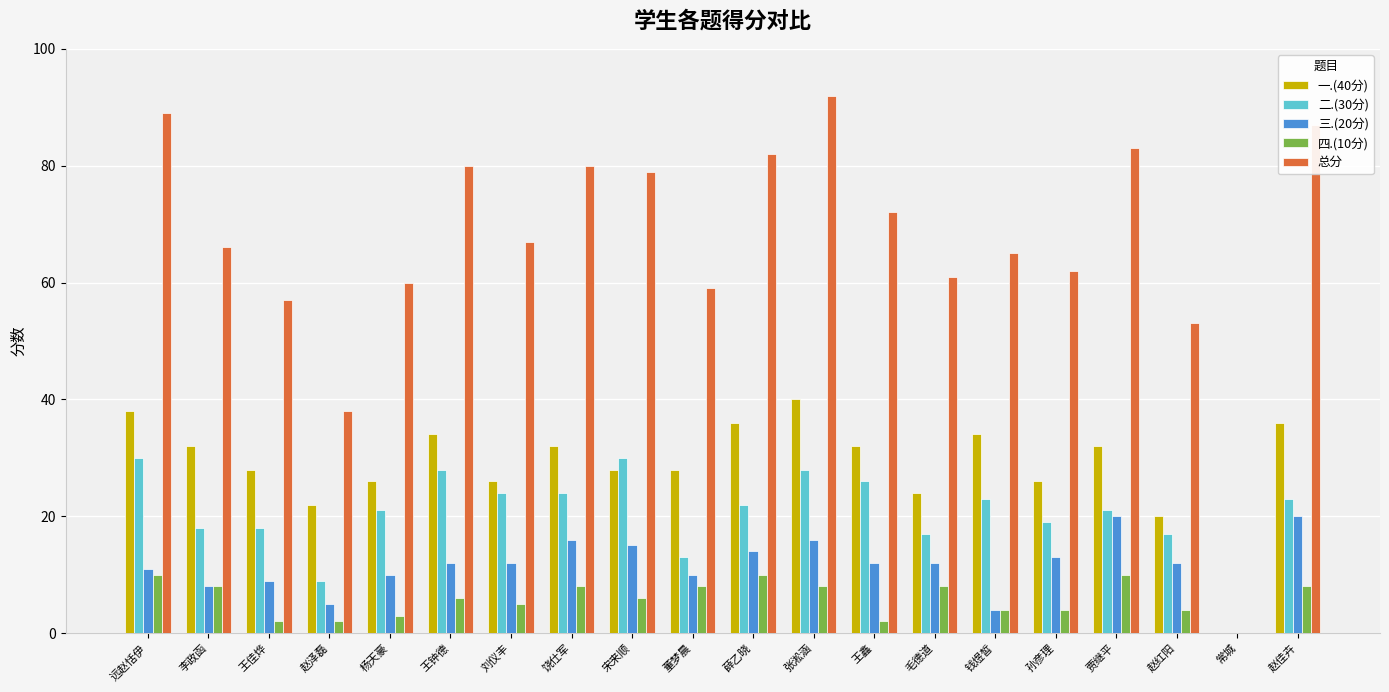

Reading left to right, list all the values displayed in this chart.

一.(40分): 远赵恬伊=38	李政函=32	王佳烨=28	赵泽磊=22	杨天豪=26	王钟德=34	刘仪丰=26	饶仕军=32	宋来顺=28	董梦晨=28	薛乙晓=36	张淞涵=40	王鑫=32	毛德道=24	钱煜皙=34	孙彦理=26	贾继平=32	赵红阳=20	常城=0	赵佳卉=36
二.(30分): 远赵恬伊=30	李政函=18	王佳烨=18	赵泽磊=9	杨天豪=21	王钟德=28	刘仪丰=24	饶仕军=24	宋来顺=30	董梦晨=13	薛乙晓=22	张淞涵=28	王鑫=26	毛德道=17	钱煜皙=23	孙彦理=19	贾继平=21	赵红阳=17	常城=0	赵佳卉=23
三.(20分): 远赵恬伊=11	李政函=8	王佳烨=9	赵泽磊=5	杨天豪=10	王钟德=12	刘仪丰=12	饶仕军=16	宋来顺=15	董梦晨=10	薛乙晓=14	张淞涵=16	王鑫=12	毛德道=12	钱煜皙=4	孙彦理=13	贾继平=20	赵红阳=12	常城=0	赵佳卉=20
四.(10分): 远赵恬伊=10	李政函=8	王佳烨=2	赵泽磊=2	杨天豪=3	王钟德=6	刘仪丰=5	饶仕军=8	宋来顺=6	董梦晨=8	薛乙晓=10	张淞涵=8	王鑫=2	毛德道=8	钱煜皙=4	孙彦理=4	贾继平=10	赵红阳=4	常城=0	赵佳卉=8
总分: 远赵恬伊=89	李政函=66	王佳烨=57	赵泽磊=38	杨天豪=60	王钟德=80	刘仪丰=67	饶仕军=80	宋来顺=79	董梦晨=59	薛乙晓=82	张淞涵=92	王鑫=72	毛德道=61	钱煜皙=65	孙彦理=62	贾继平=83	赵红阳=53	常城=0	赵佳卉=87